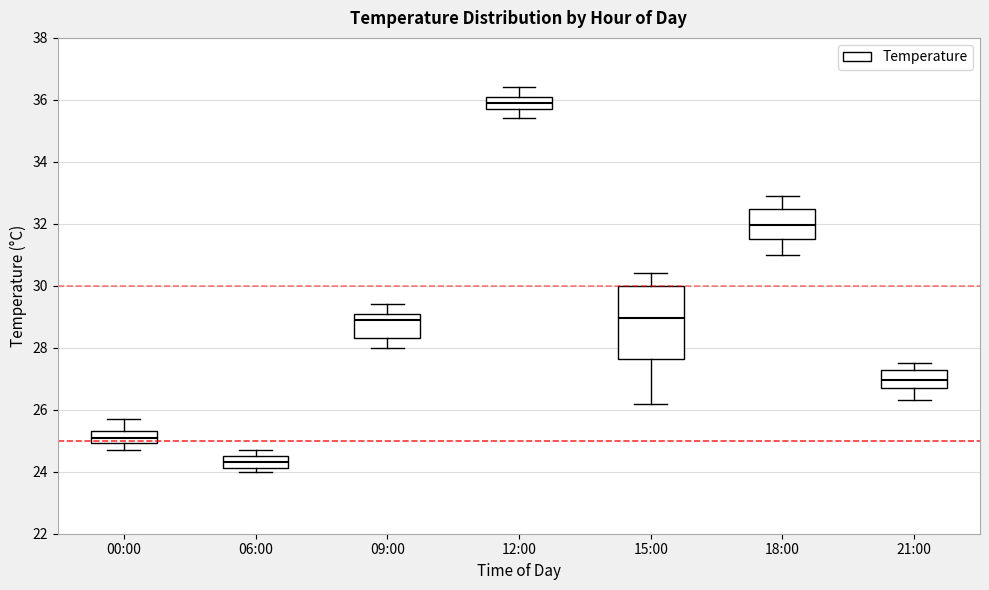

Which box's median line is the highest?

12:00